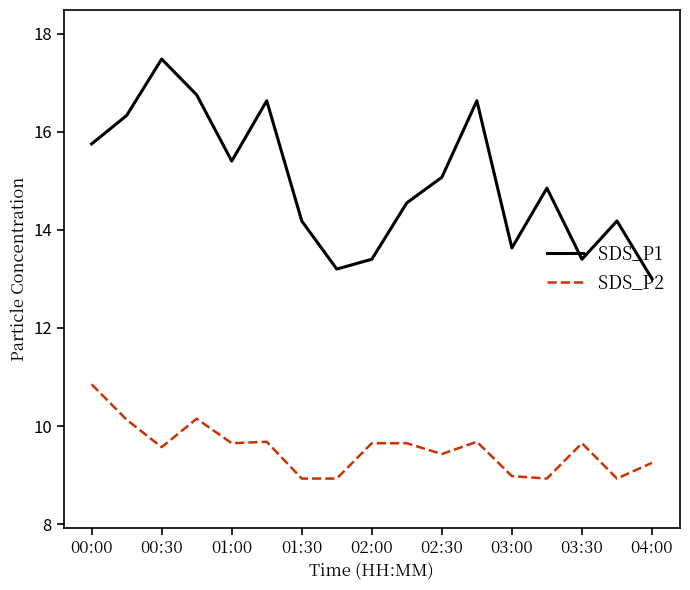

List the series in order of their peak value, highest first.

SDS_P1, SDS_P2